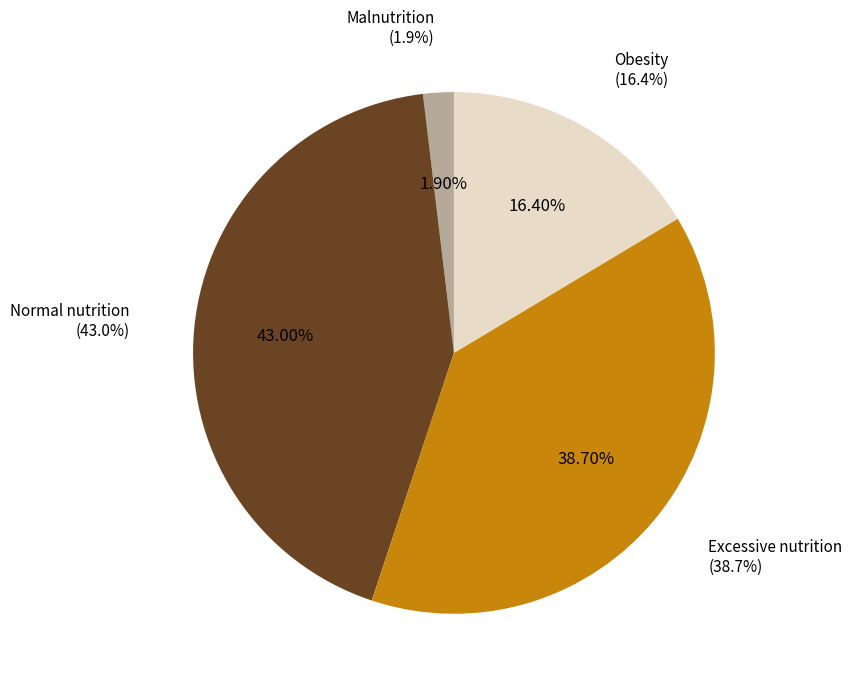

Is there any slice that represents more than half of the pie?

No